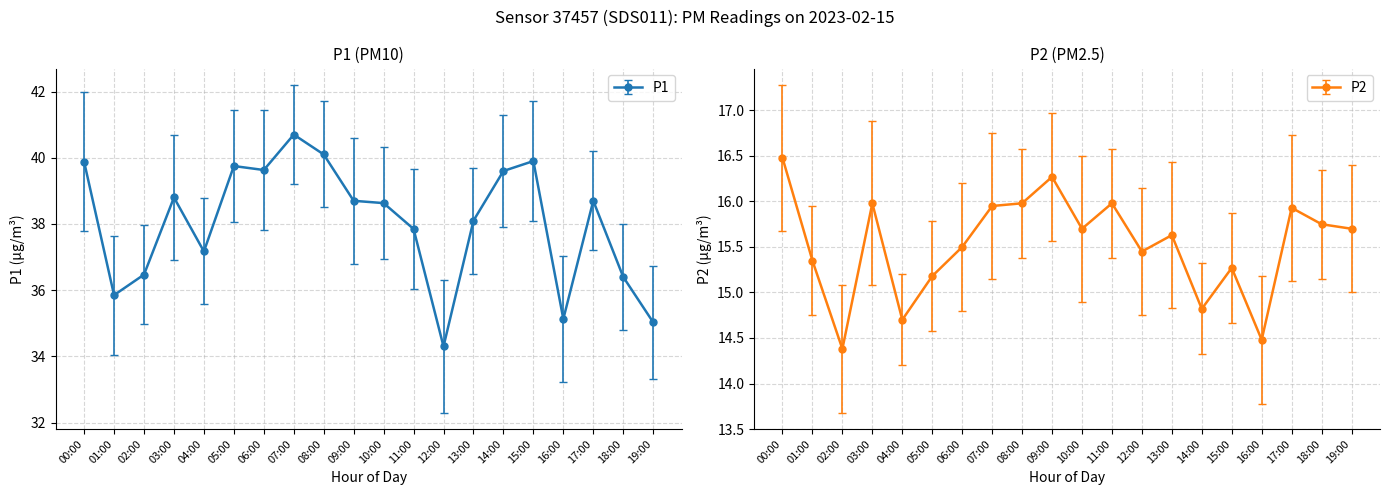

Between 04:00 and 09:00, which series saw the biggest shift?

P2